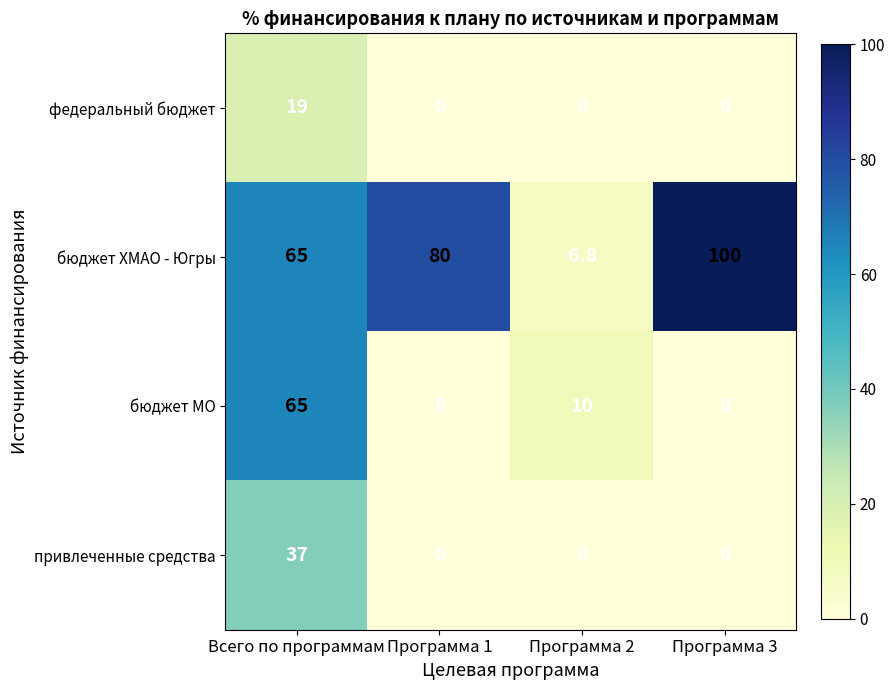

How many series are shown in this chart?

4